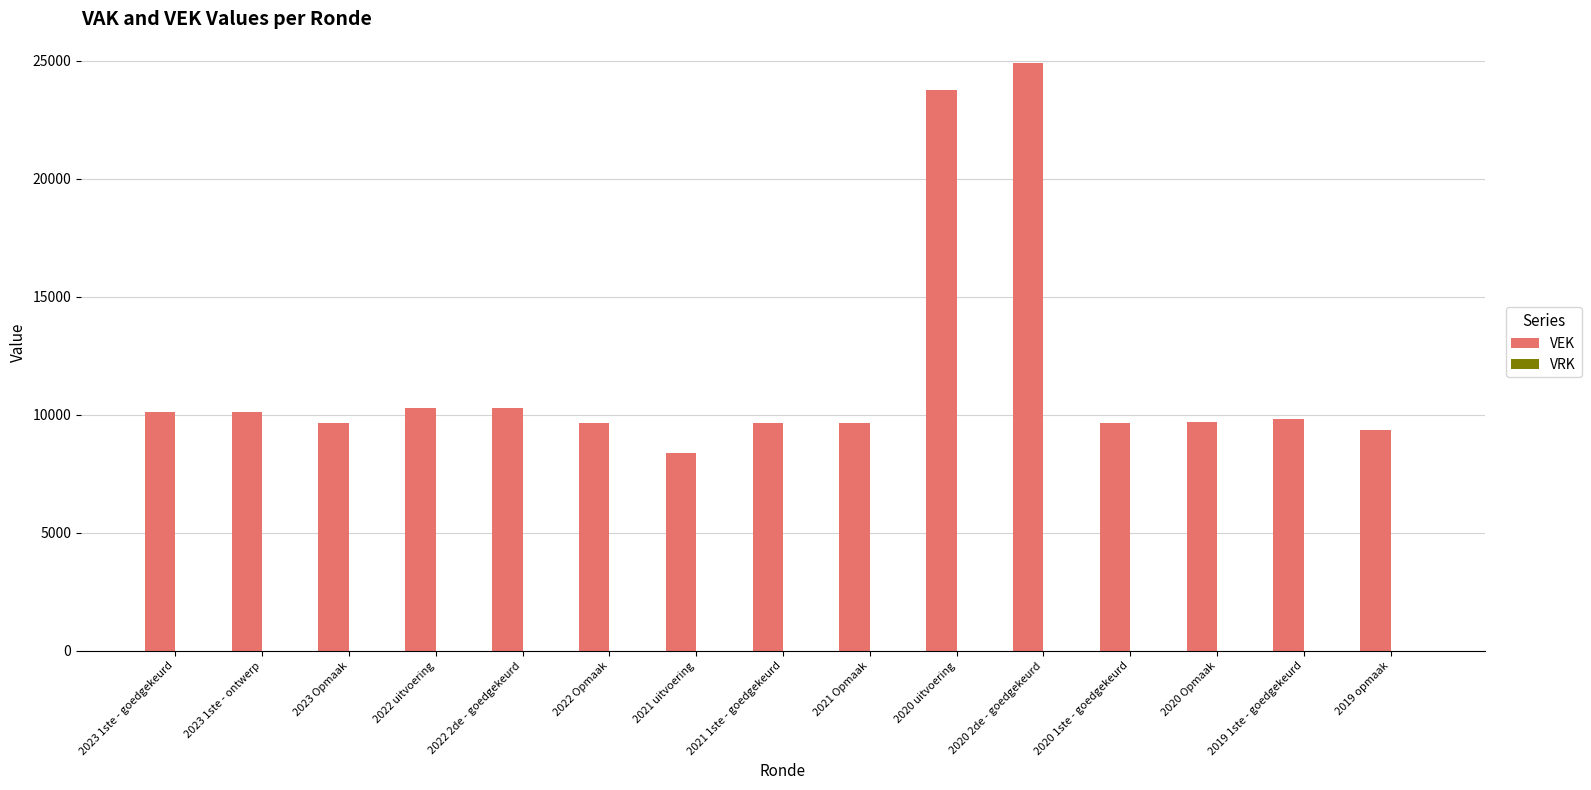

Is it true that the value at 2022 uitvoering is 10290?

True